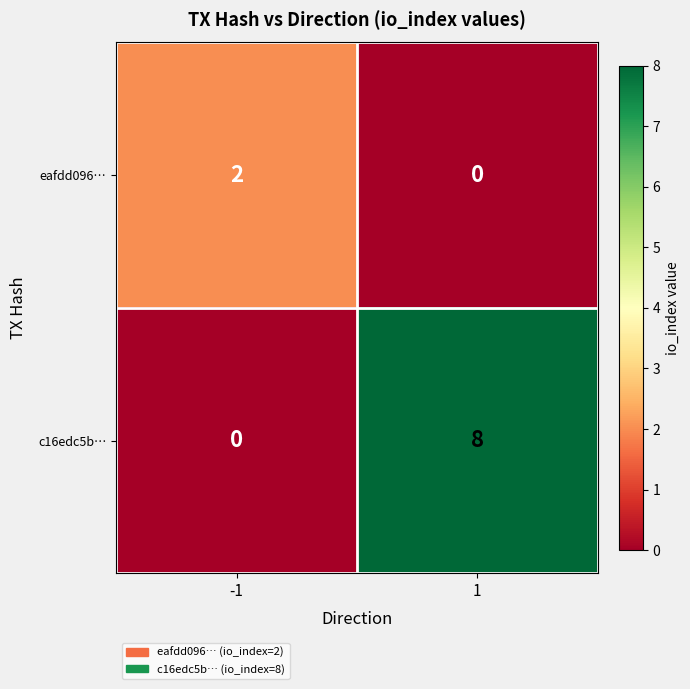

What is the greatest value displayed?

8